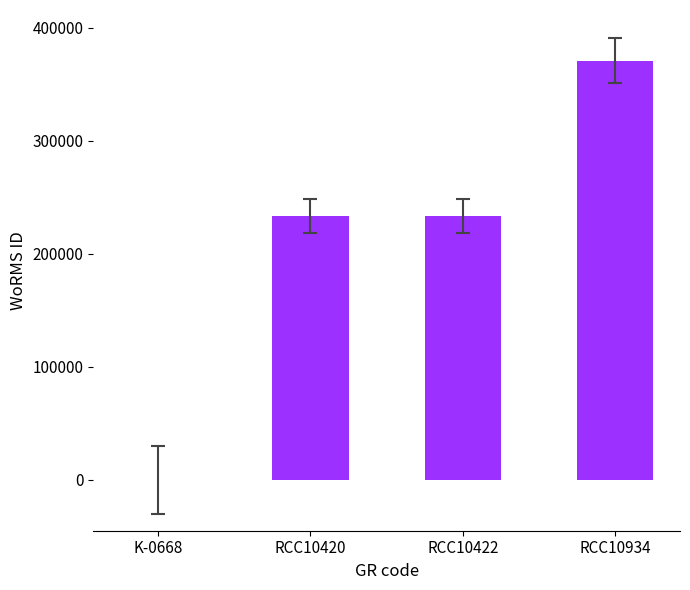

Is it true that the value at RCC10422 is 233037?

True